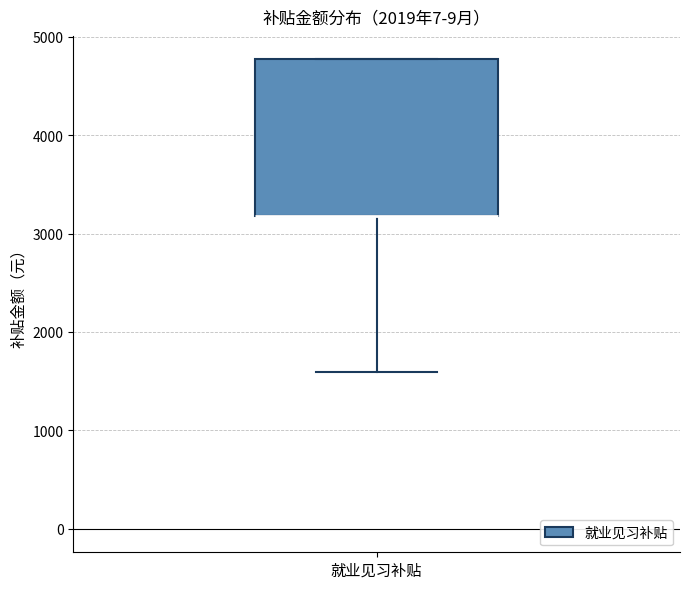

Where does the lower whisker of the box for 就业见习补贴 end on the y-axis? The values are not printed on the chart, so give them approximately, as read against the axis.

1600